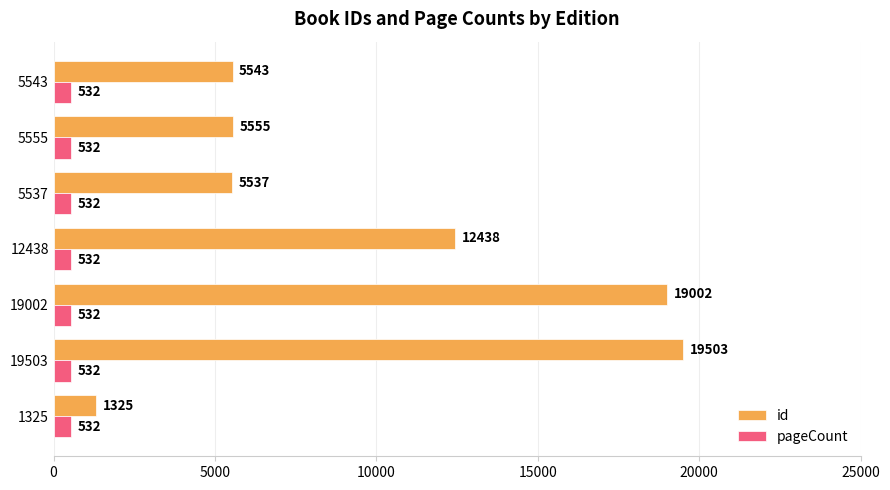

What value does the pageCount series have at 19002?

532